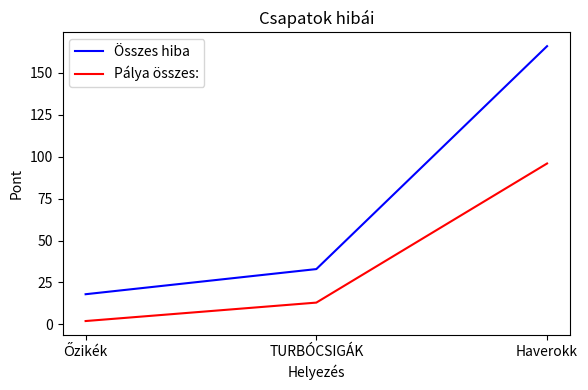

What are all the series names shown in the legend?

Összes hiba, Pálya összes: